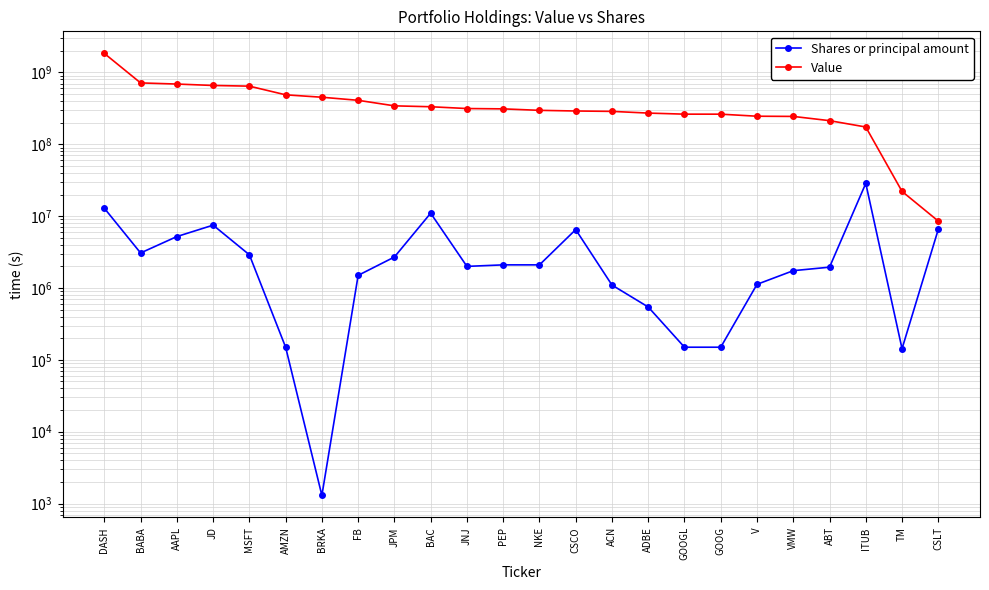

Between AAPL and VMW, which series saw the biggest shift?

Value